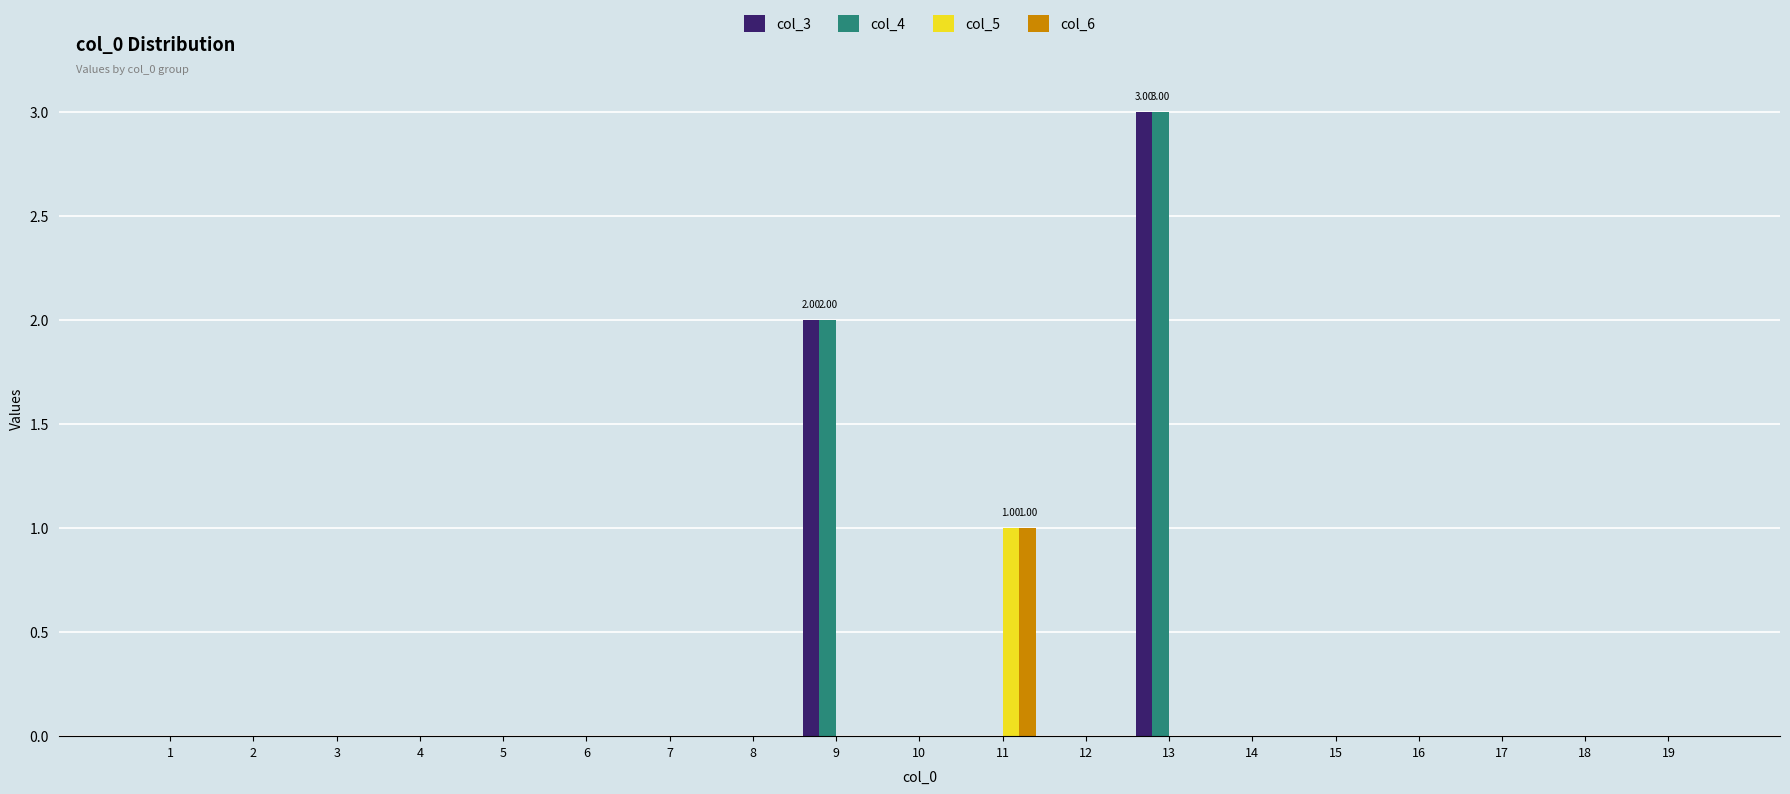

At which category is the sum across all series the highest?

13